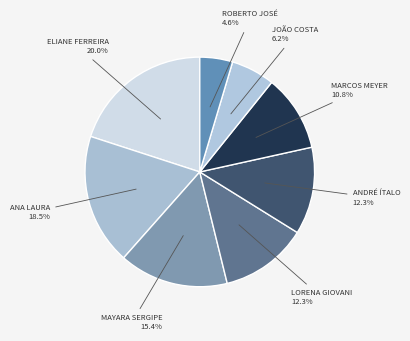

Count the number of slices in the pie.

8